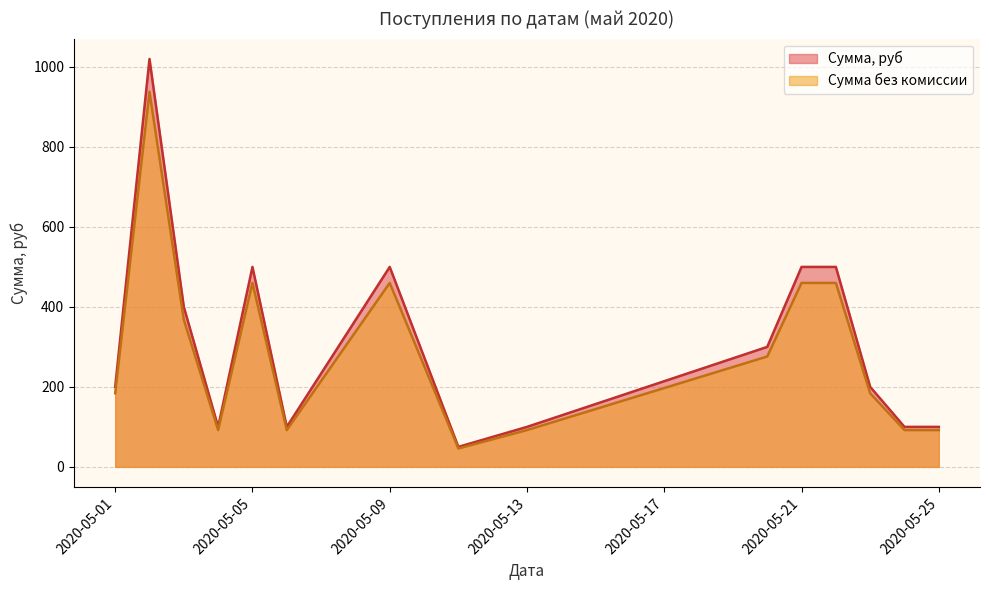

True or false: Сумма без комиссии and Сумма, руб intersect in this chart.

False